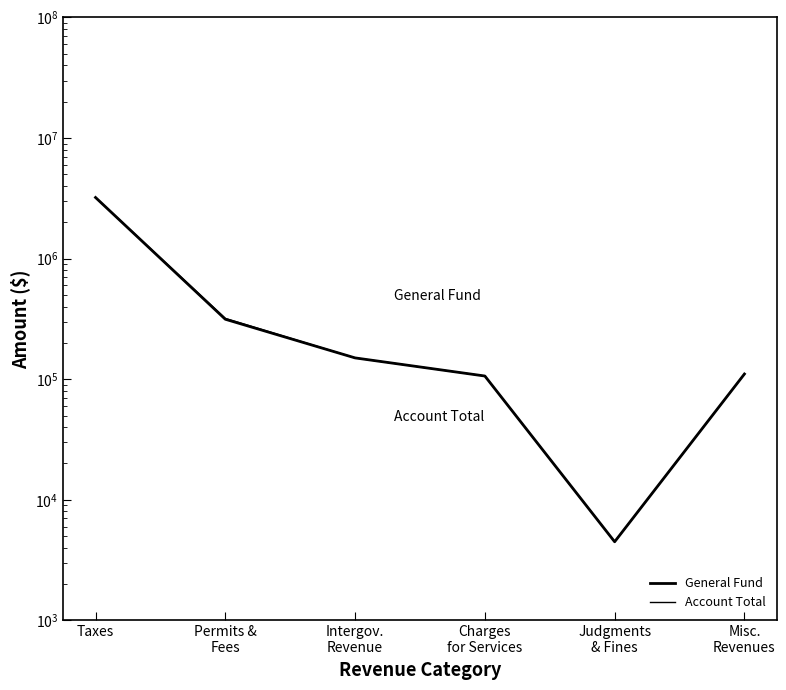

Rank the categories by Account Total value from highest to lowest.

Taxes, Permits &
Fees, Intergov.
Revenue, Misc.
Revenues, Charges
for Services, Judgments
& Fines